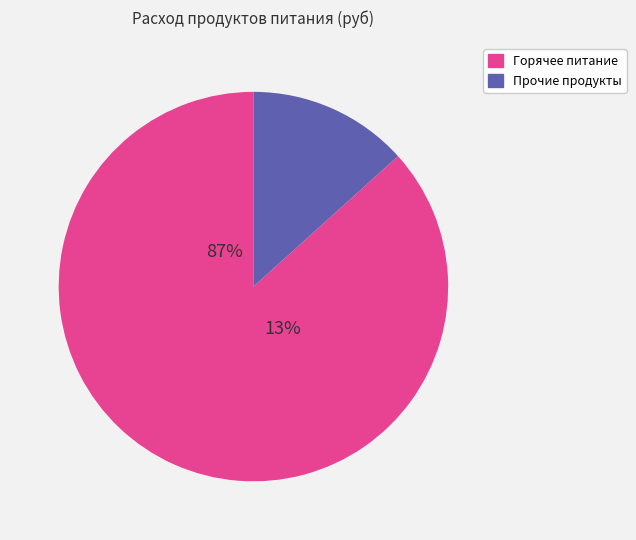

True or false: мясо accounts for 66% of the total.

False